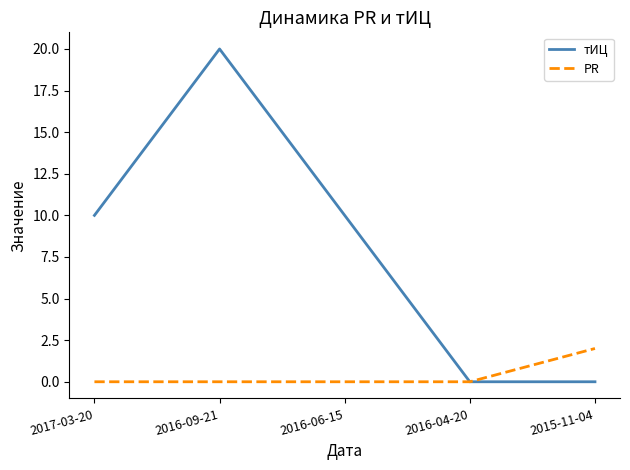

At which category does the chart reach its peak across all series?

2016-09-21